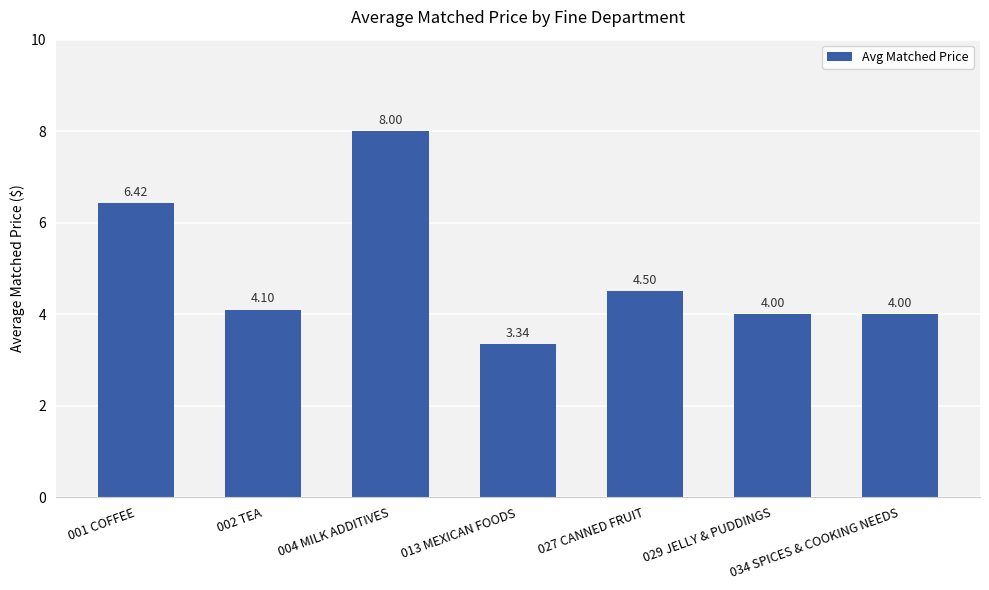

What position from the left is 034 SPICES & COOKING NEEDS?

7